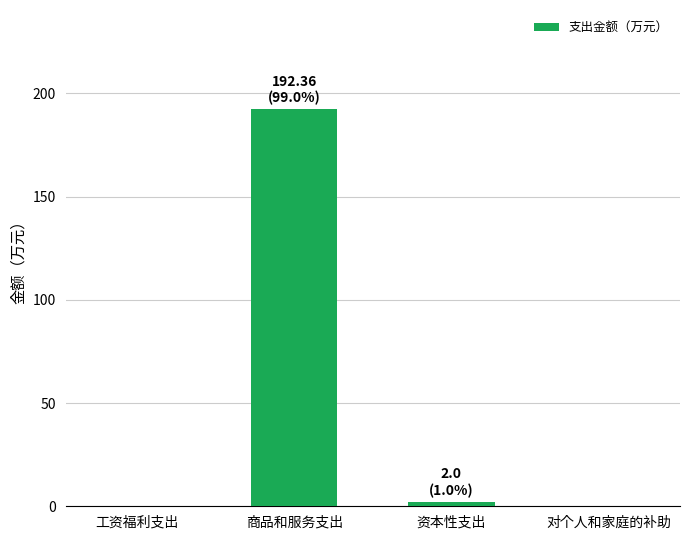

The value at 商品和服务支出 is 58.8. True or false?

False